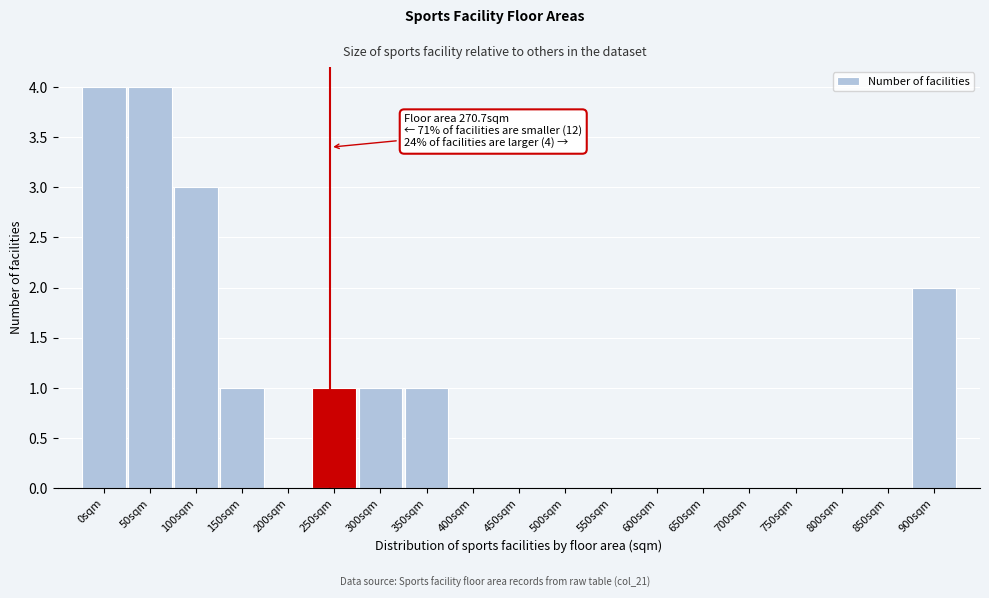

Reading right to left, transcribe all the data shown in this chart.

900sqm=2	850sqm=0	800sqm=0	750sqm=0	700sqm=0	650sqm=0	600sqm=0	550sqm=0	500sqm=0	450sqm=0	400sqm=0	350sqm=1	300sqm=1	250sqm=1	200sqm=0	150sqm=1	100sqm=3	50sqm=4	0sqm=4